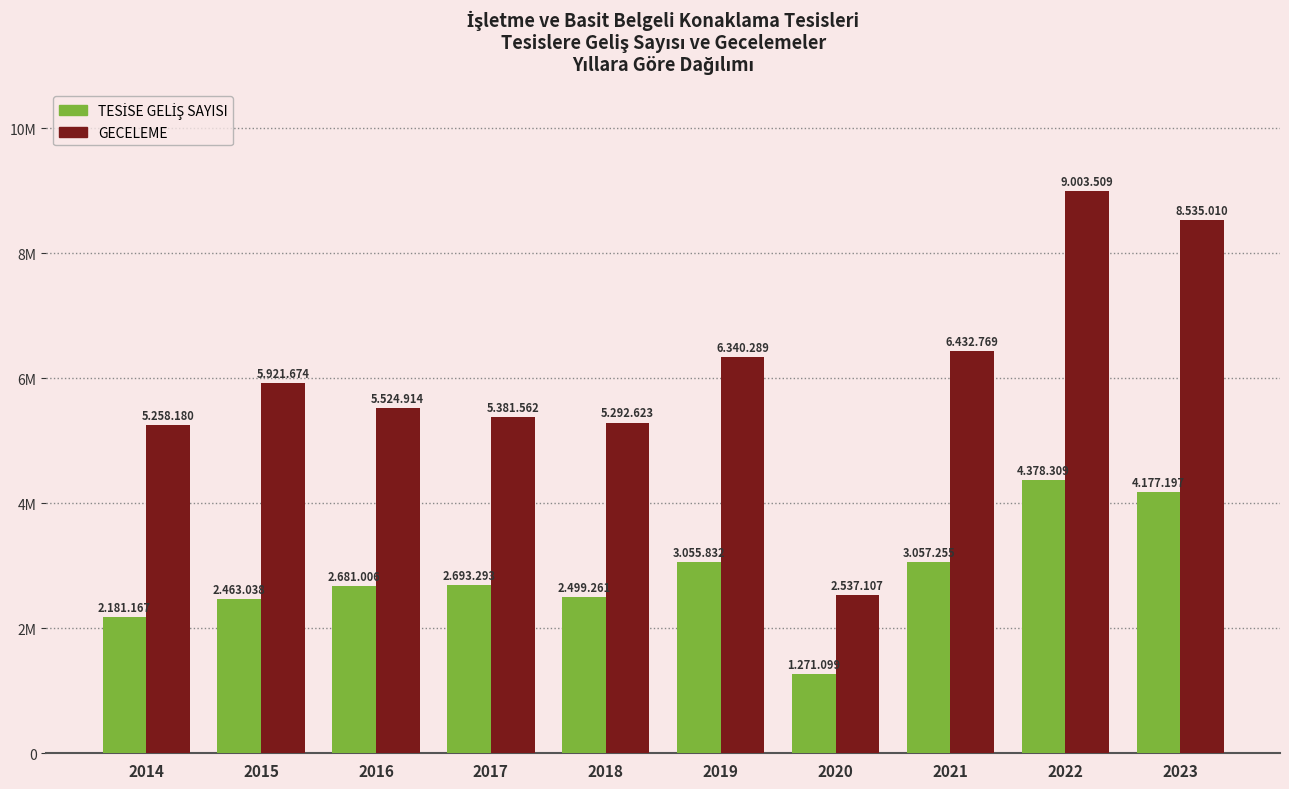

At how many categories does at least one series exceed 8922950?

1